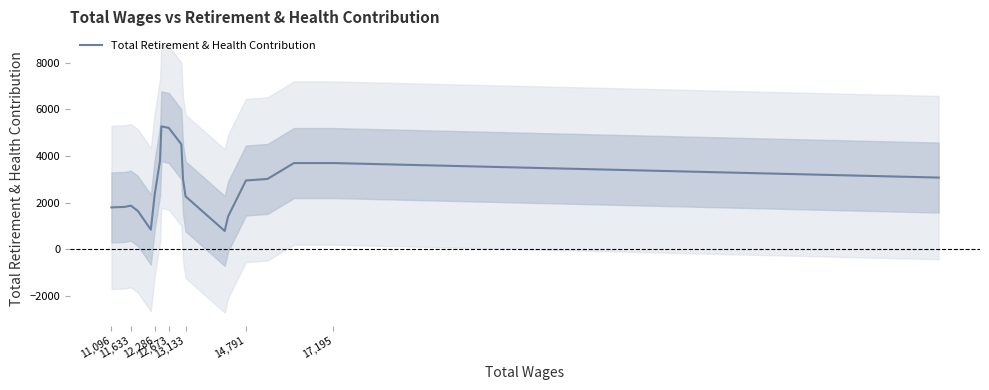

True or false: there are more than 1 points higher than both neighbors.

True